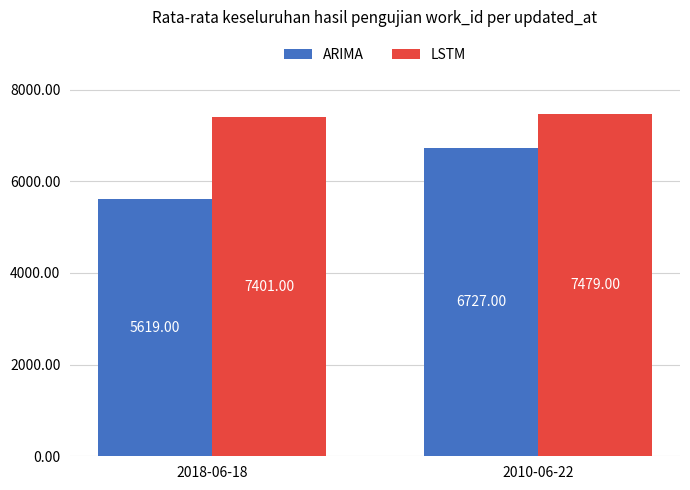

Is it true that LSTM equals 7401 at 2018-06-18?

True